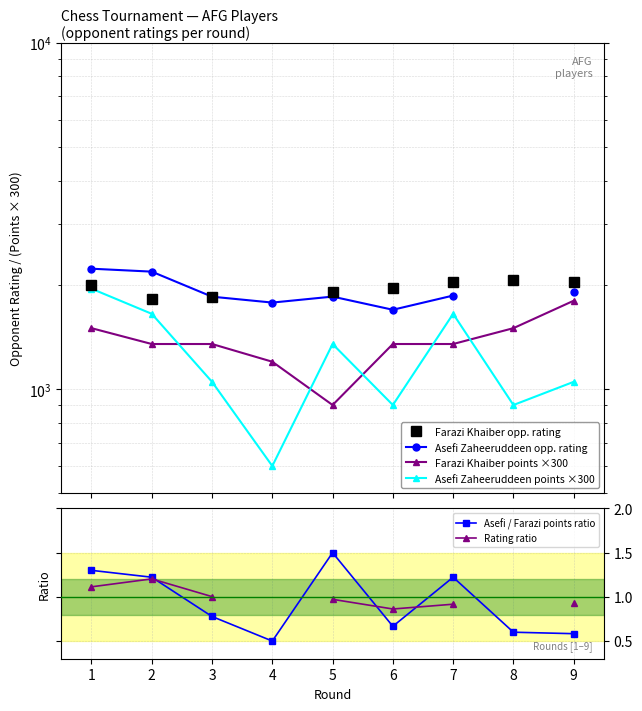

True or false: Farazi Khaiber points ×300 and Asefi Zaheeruddeen opp. rating cross at least once.

False